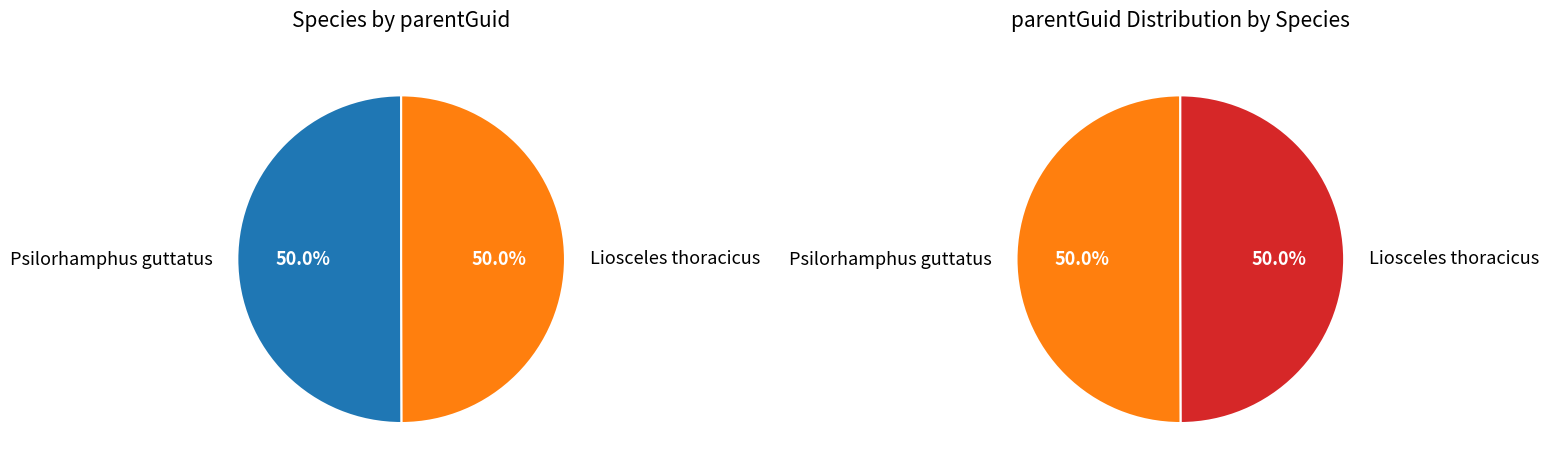

Count the number of slices in the pie.

2